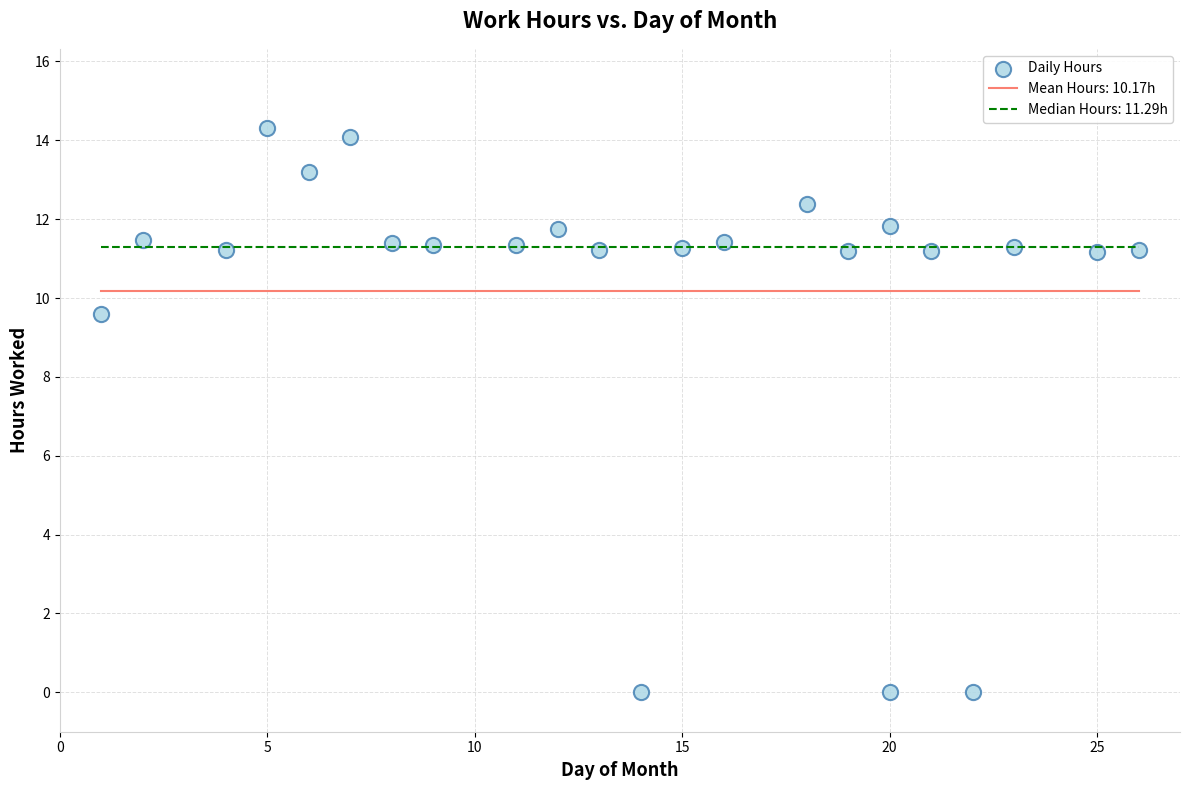

What is the range of Y values (max minus min)?

14.3